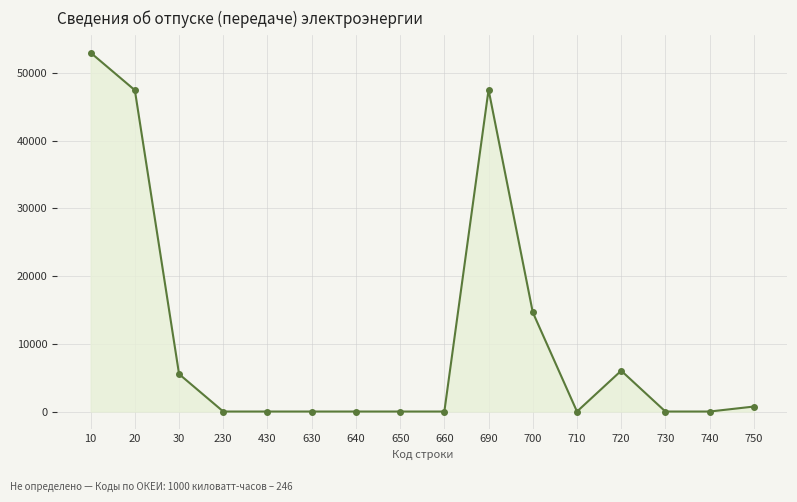

True or false: the data has more than 0 interior local peaks.

True